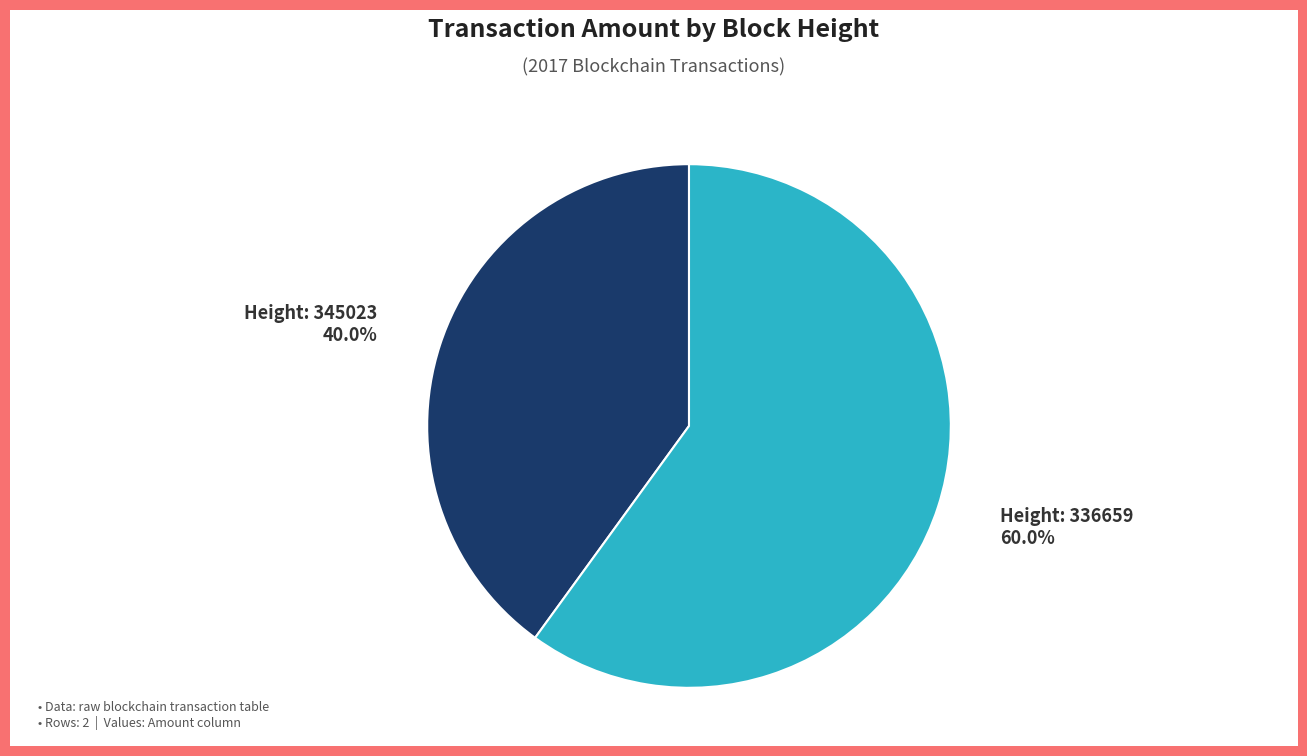

Count the number of slices in the pie.

2